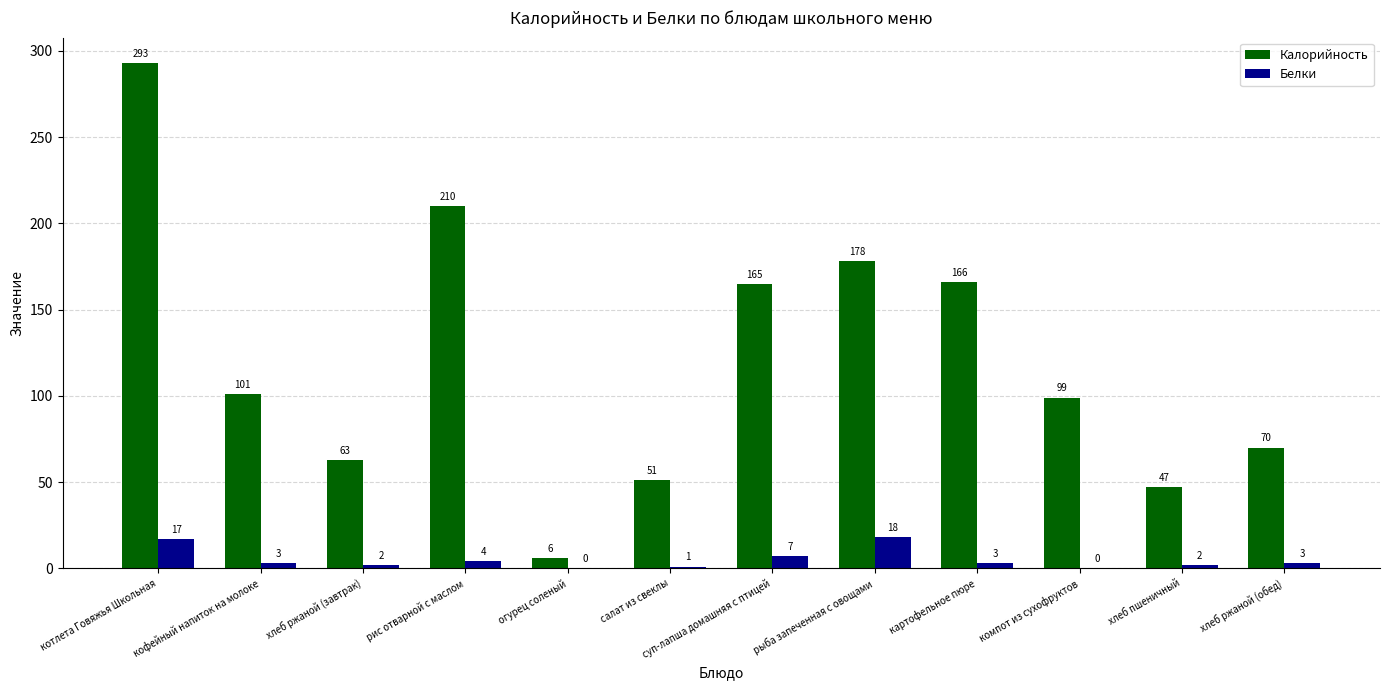

At which label does Белки first exceed 3?

котлета Говяжья Школьная